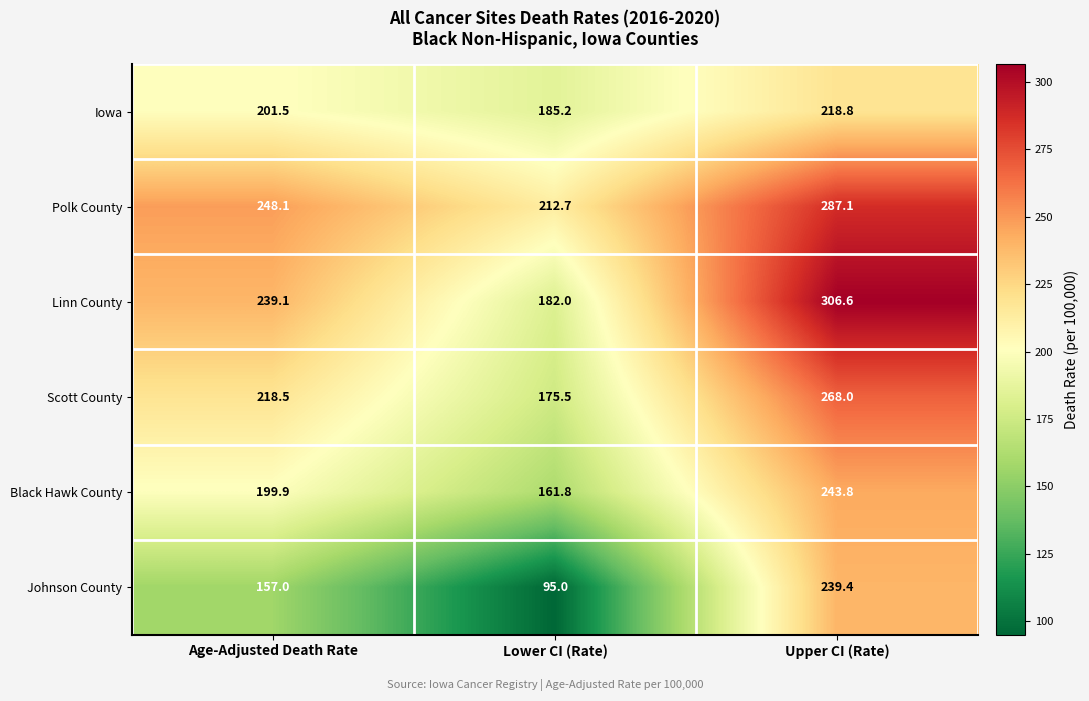

The Black Hawk County series shows 117.8 at Upper CI (Rate). True or false?

False